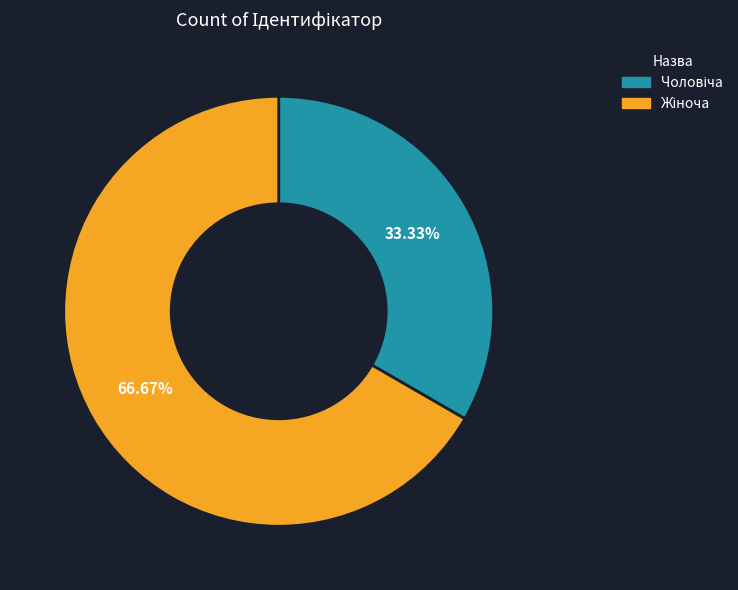

Does any single category account for the majority?

Yes